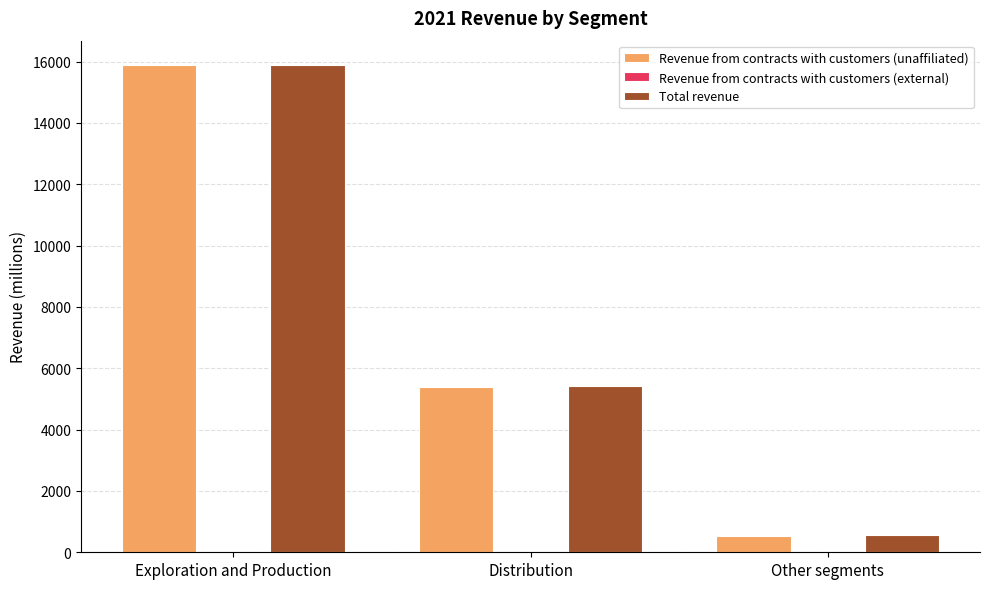

True or false: Revenue from contracts with customers (unaffiliated) has a value of 15889 at Exploration and Production.

True